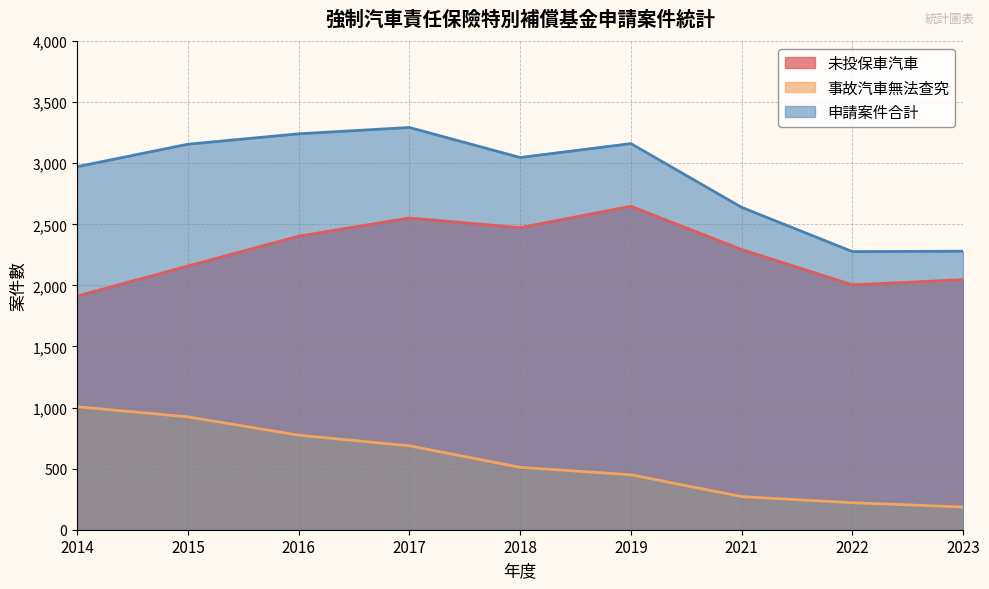

True or false: 申請案件合計 and 未投保車汽車 cross at least once.

False